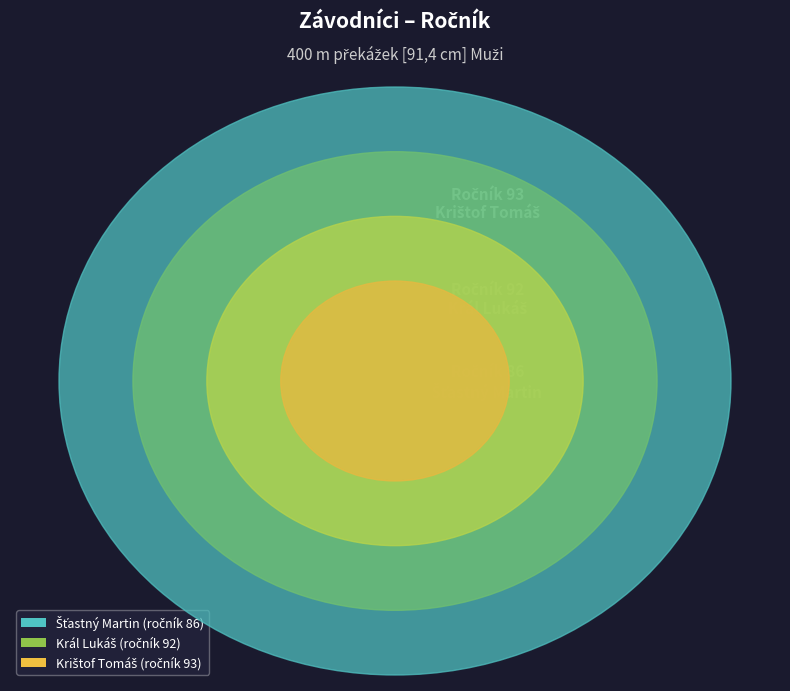

How many slices are in this pie chart?

3